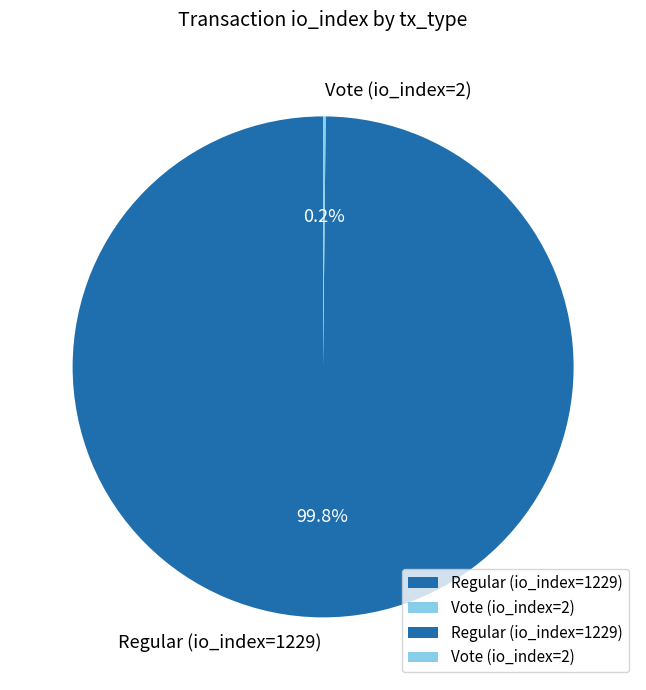

What is the largest slice in the pie chart?

Regular (io_index=1229)